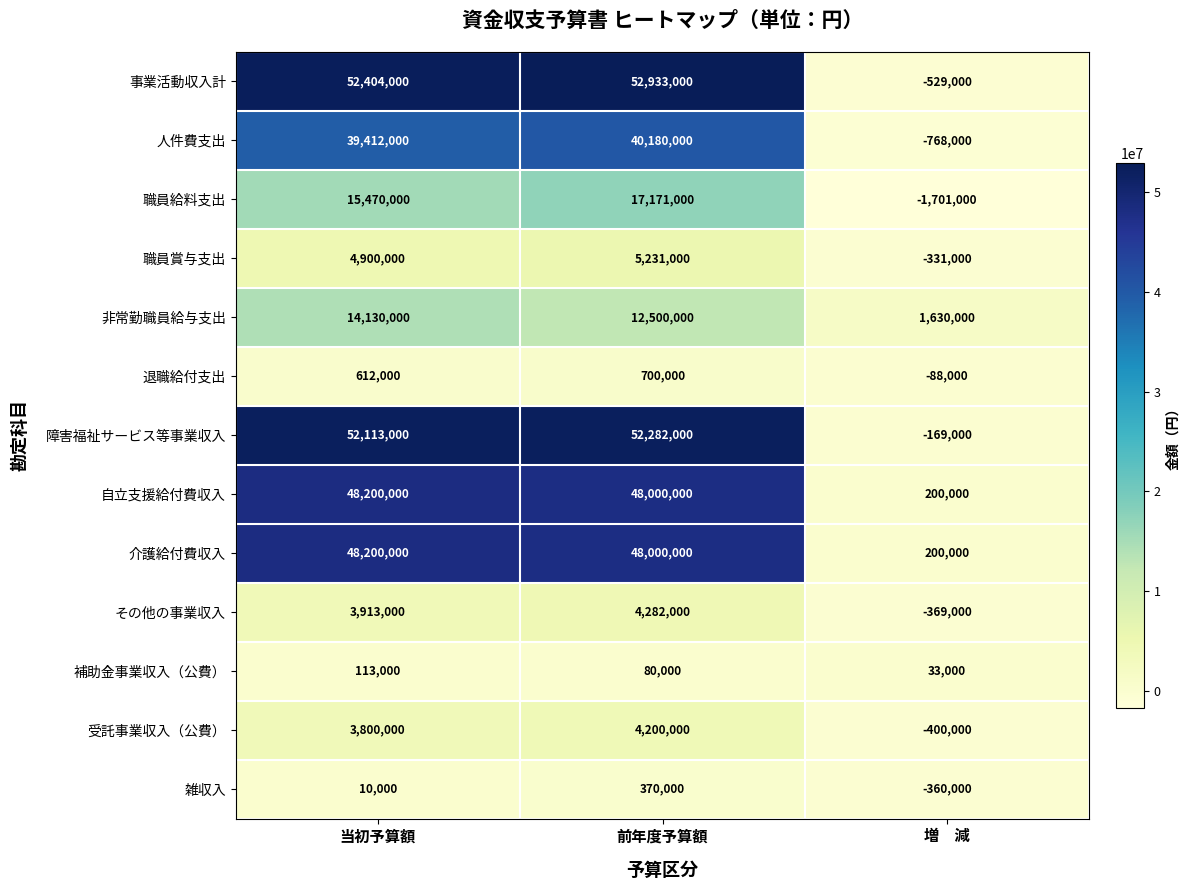

What is the lowest value of the 人件費支出 series?

-768000